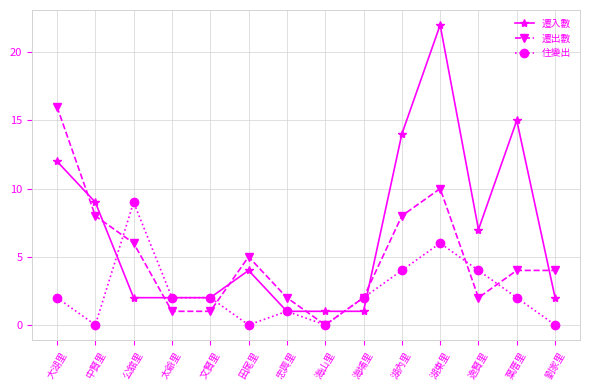

Where do 遷入數 and 遷出數 first cross each other?

大湖里 and 中賢里